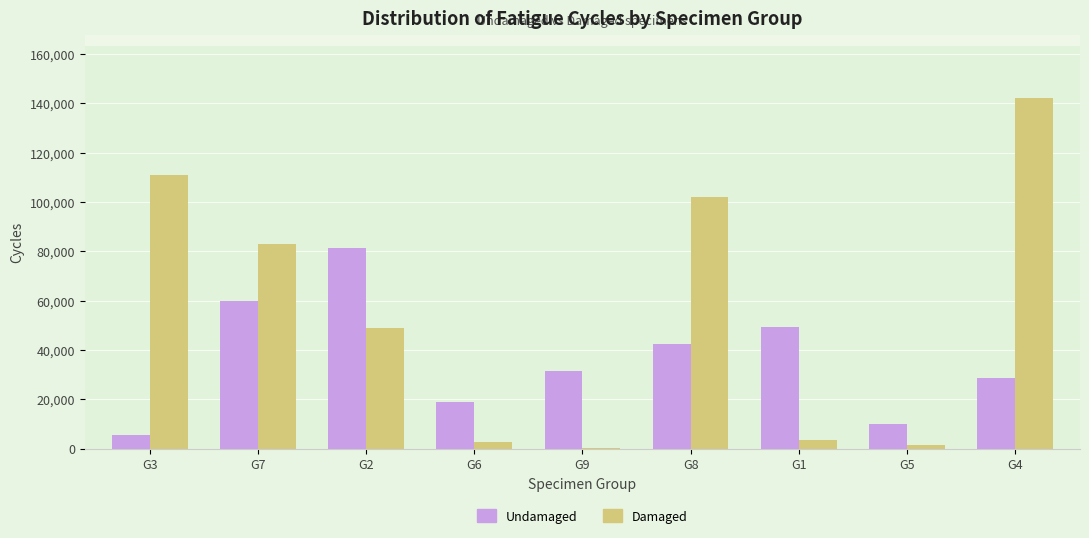

Which label corresponds to the largest value in the chart?

G4